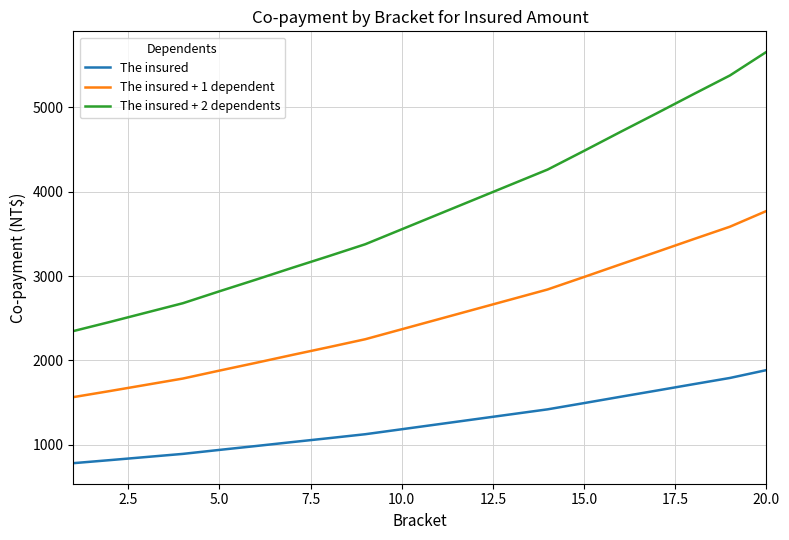

True or false: The insured and The insured + 2 dependents intersect in this chart.

False